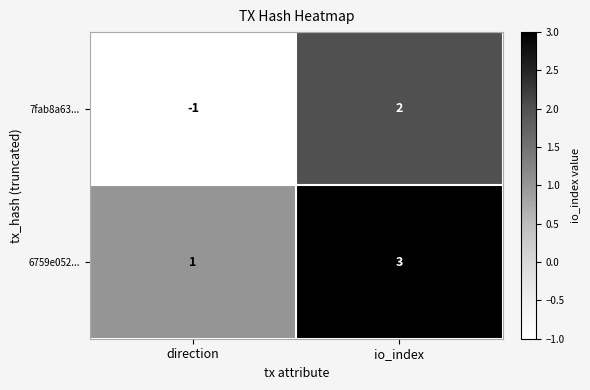

At direction, list the series in order from smallest to largest.

7fab8a63..., 6759e052...